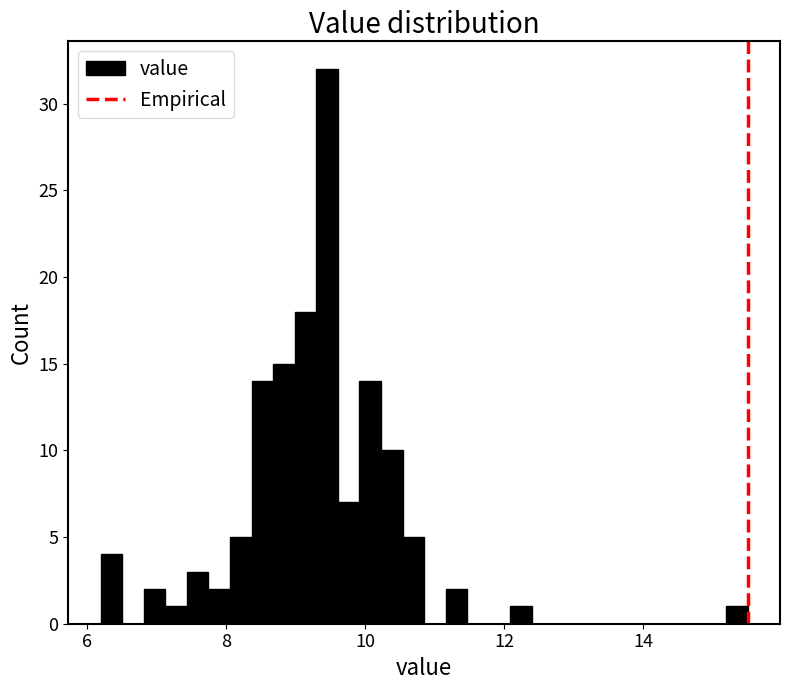

Around what value on the x-axis is the tallest bar? Give the approximate position of its centre, as read against the axis.

9.4